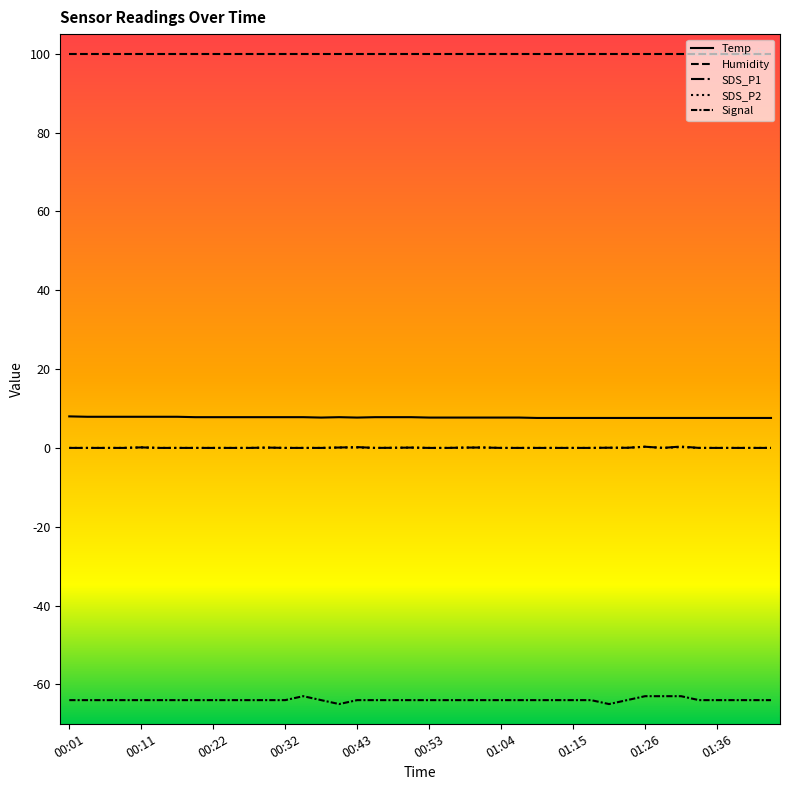

What is the smallest value displayed?

-65.0